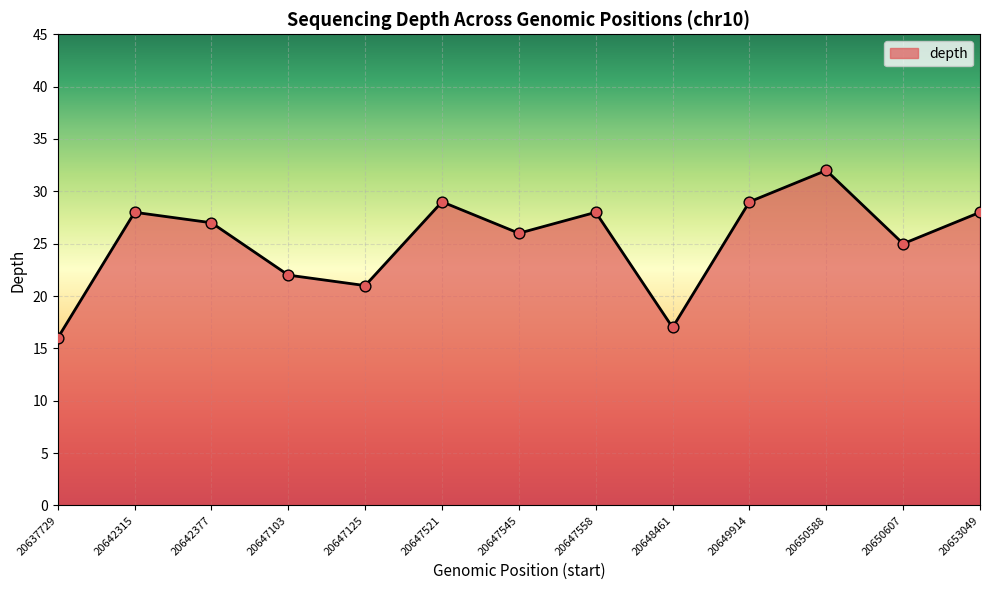

Which has a higher value, 20637729 or 20647545?

20647545